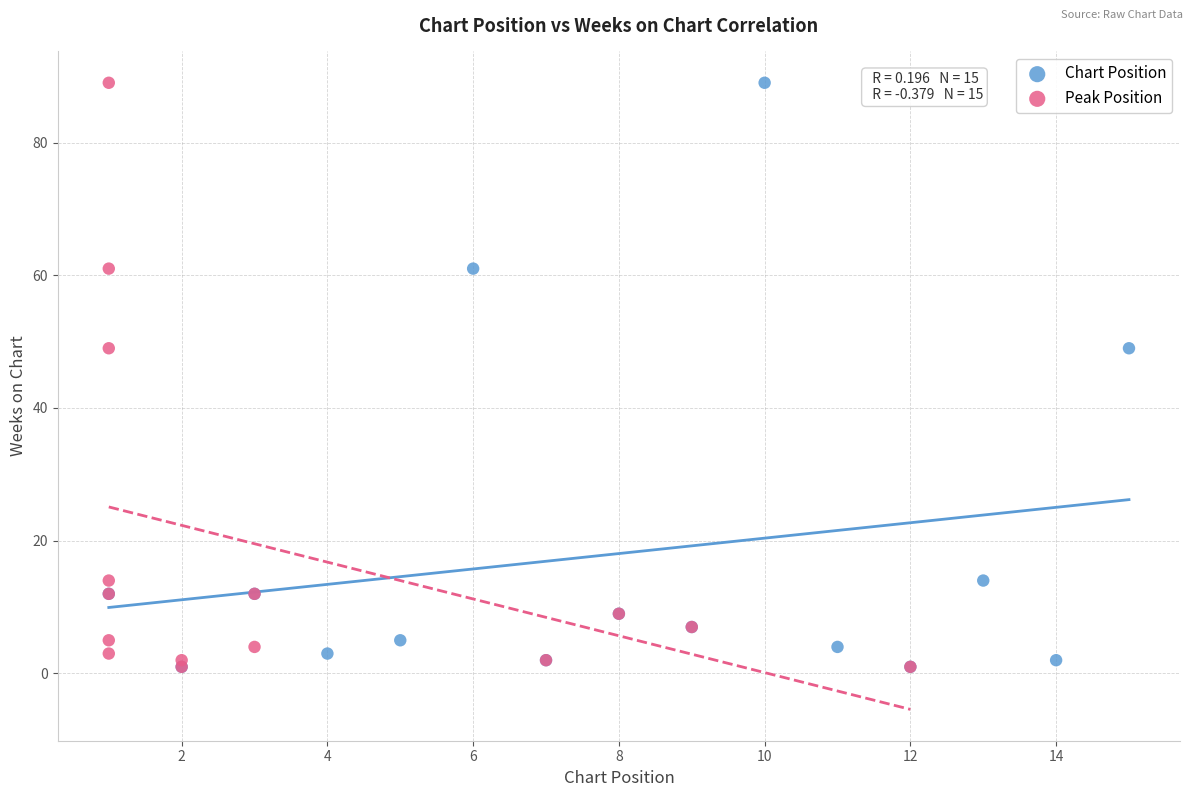

What are all the series names shown in the legend?

Chart Position, Peak Position